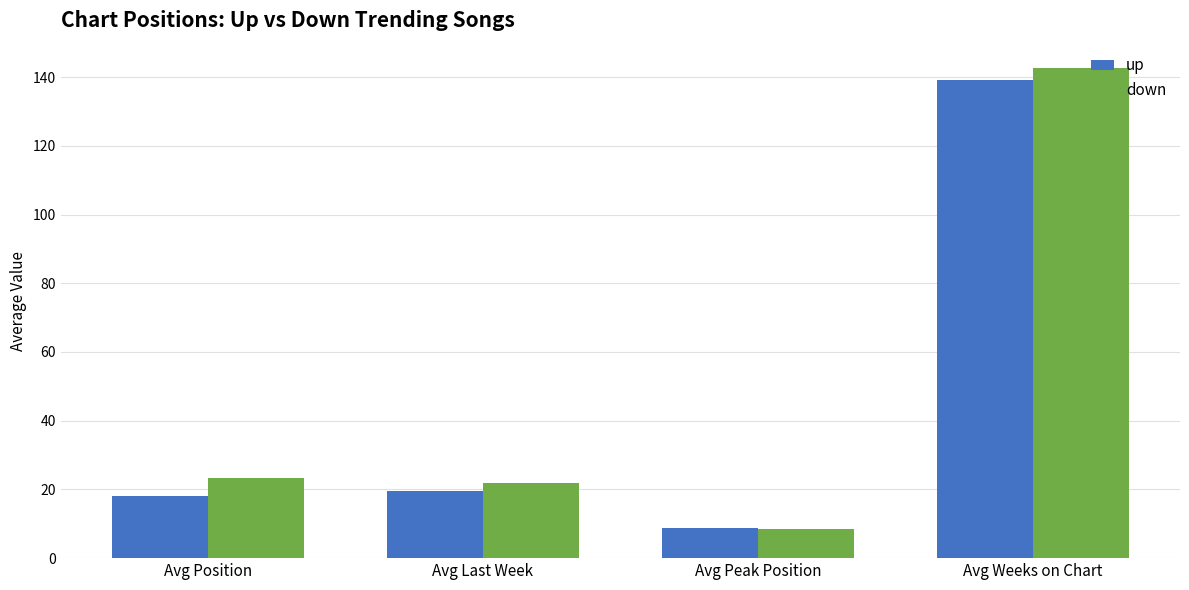

Which label corresponds to the smallest value in the chart?

Avg Peak Position